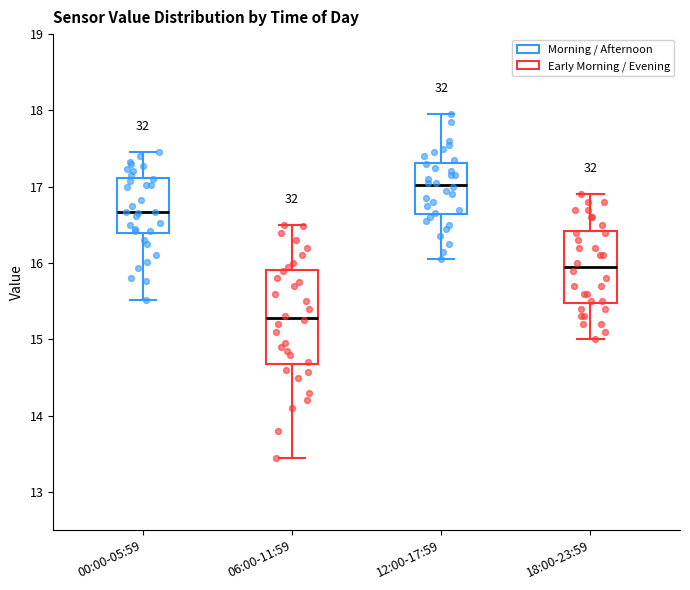

Reading left to right, read every box against the y-axis: the position of its median line, the range the box covers, and the ends of its whiskers. The values are not printed on the chart, so give them approximately, as read against the axis.

00:00-05:59: median 16.7, box 16.4 to 17.1, whiskers 15.5 to 17.5
06:00-11:59: median 15.3, box 14.7 to 15.9, whiskers 13.5 to 16.5
12:00-17:59: median 17.0, box 16.6 to 17.3, whiskers 16.1 to 18.0
18:00-23:59: median 16.0, box 15.5 to 16.4, whiskers 15.0 to 16.9